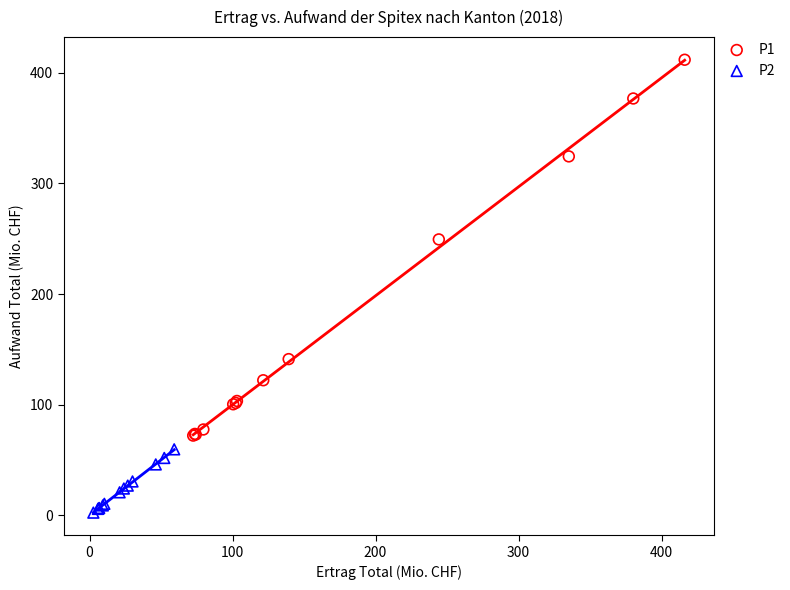

Which series contains the lowest Y value?

P2